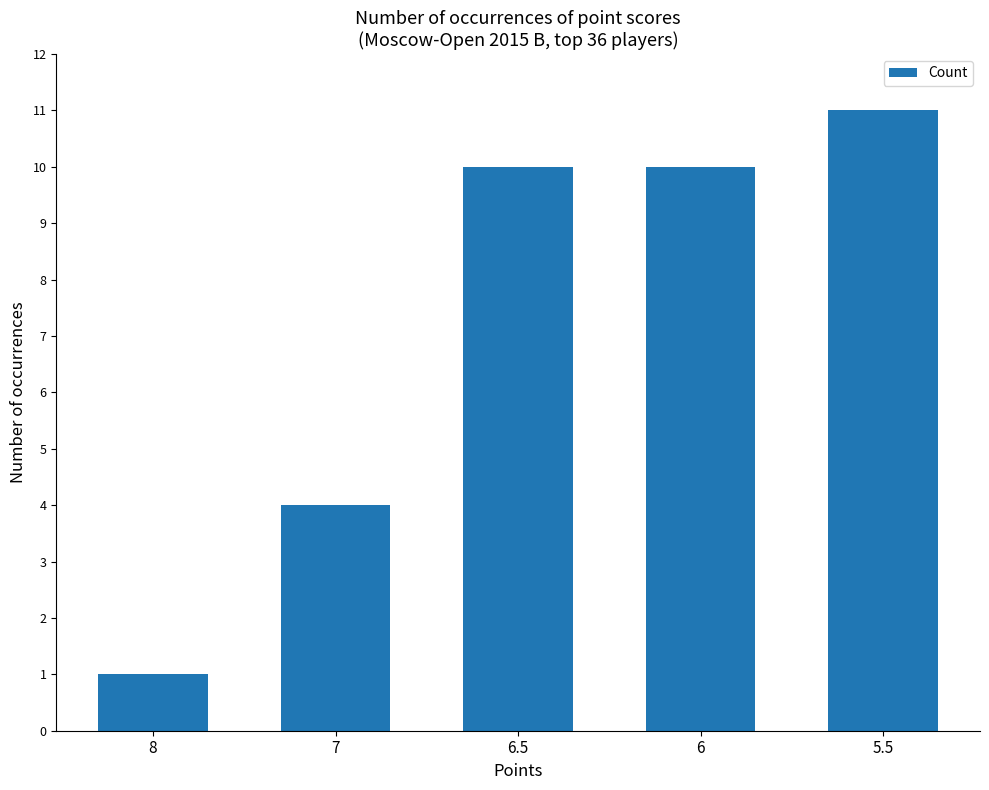

True or false: the data shows 16 at 6.

False